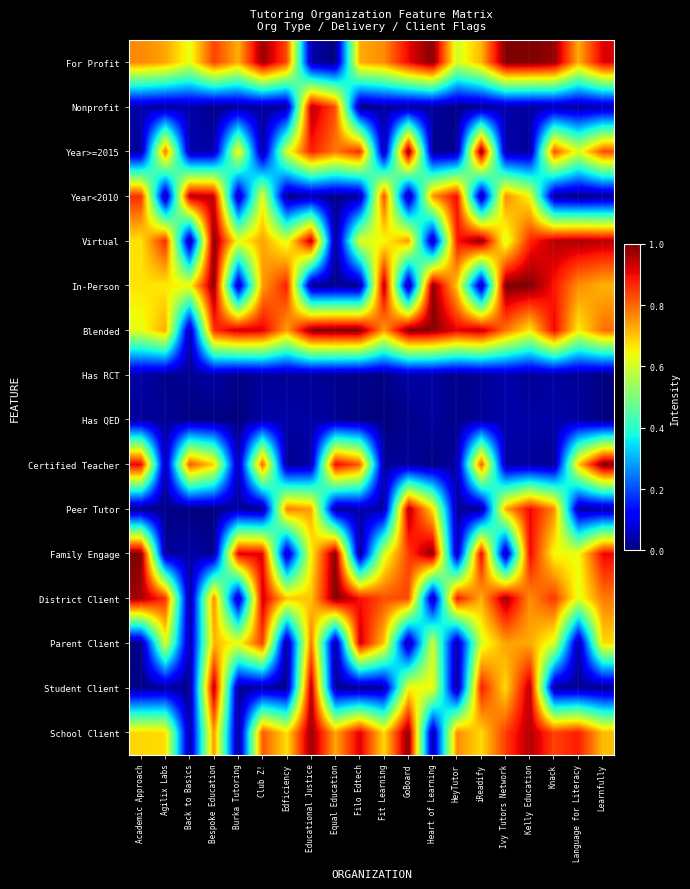

Between Knack and HeyTutor, which is larger?

Knack